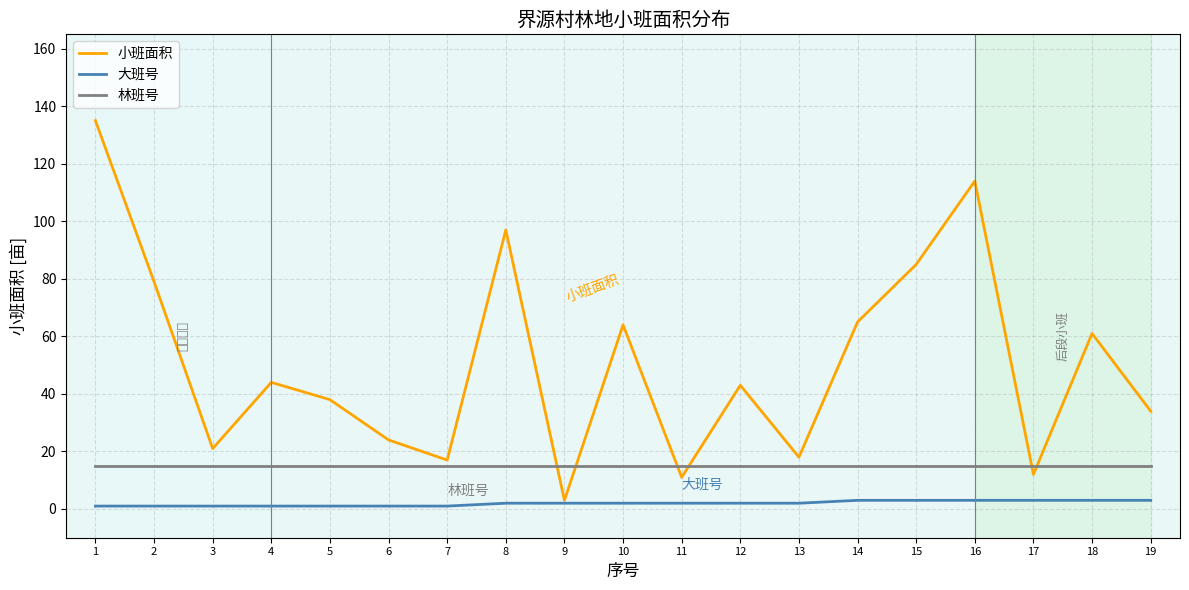

What is the greatest value displayed?

135